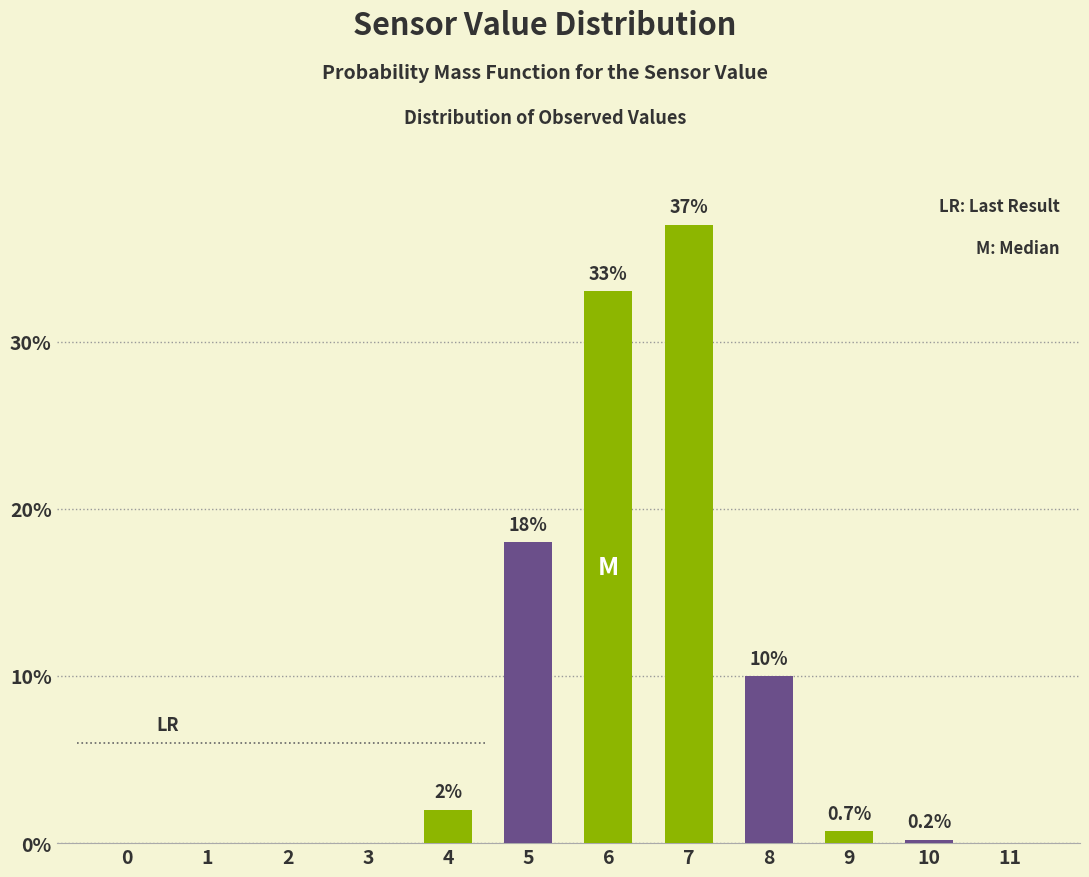

Reading left to right, what are all the values shown in this chart?

0=0.0	1=0.0	2=0.0	3=0.0	4=2.0	5=18.0	6=33.0	7=37.0	8=10.0	9=0.7	10=0.2	11=0.0